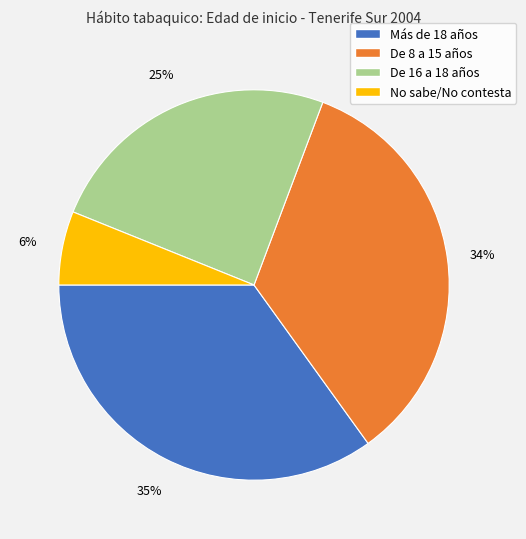

Rank the categories by value from lowest to highest.

No sabe/No contesta, De 16 a 18 años, De 8 a 15 años, Más de 18 años